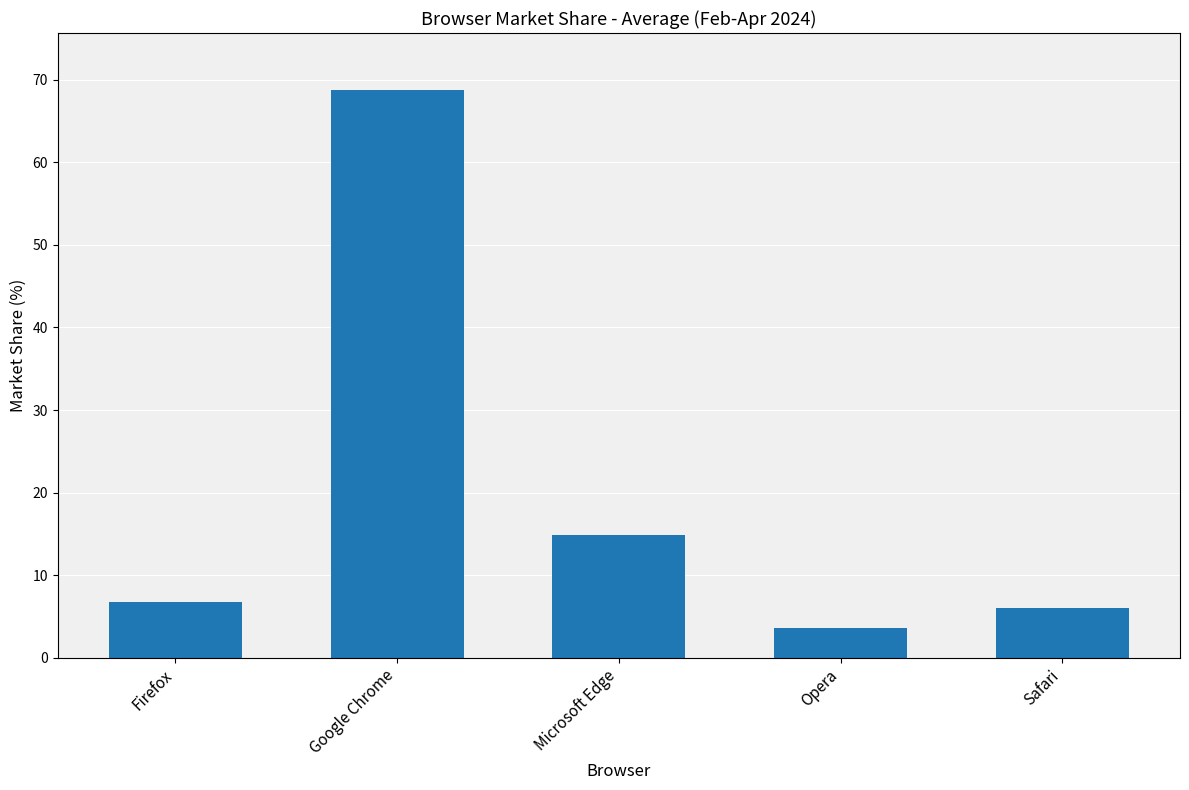

List the labels in order of value, smallest first.

Opera, Safari, Firefox, Microsoft Edge, Google Chrome